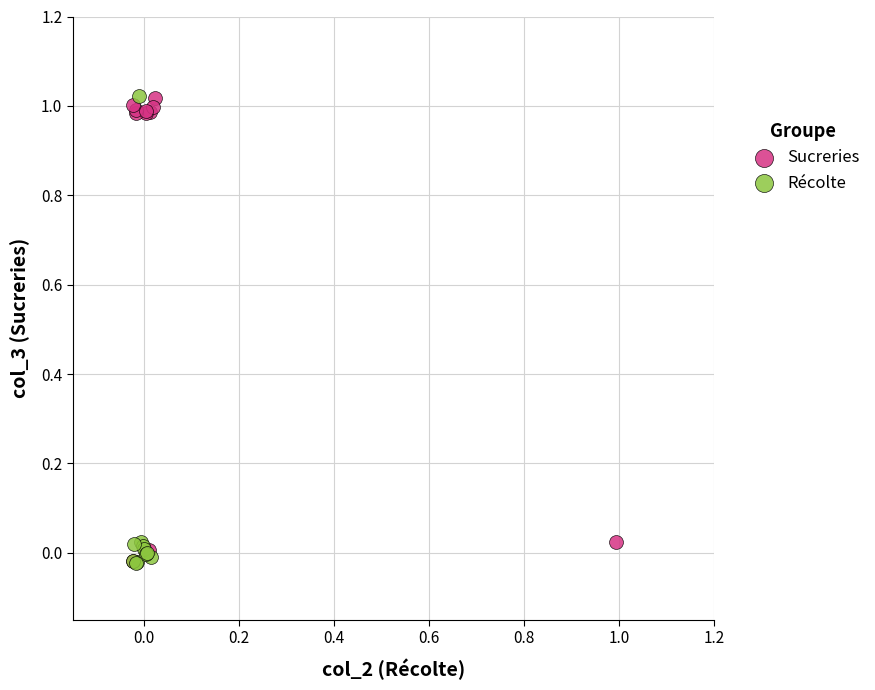

What are all the series names shown in the legend?

Sucreries, Récolte